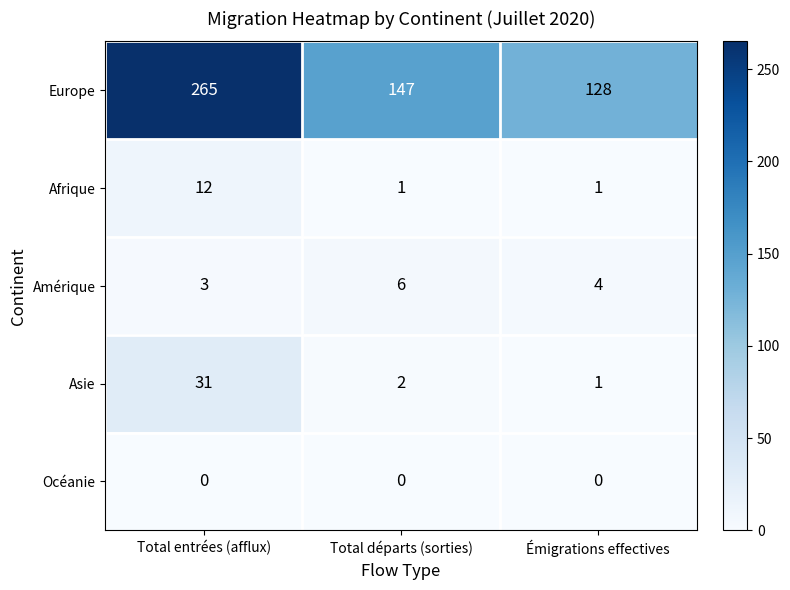

How many Europe values are between 128 and 265?

3